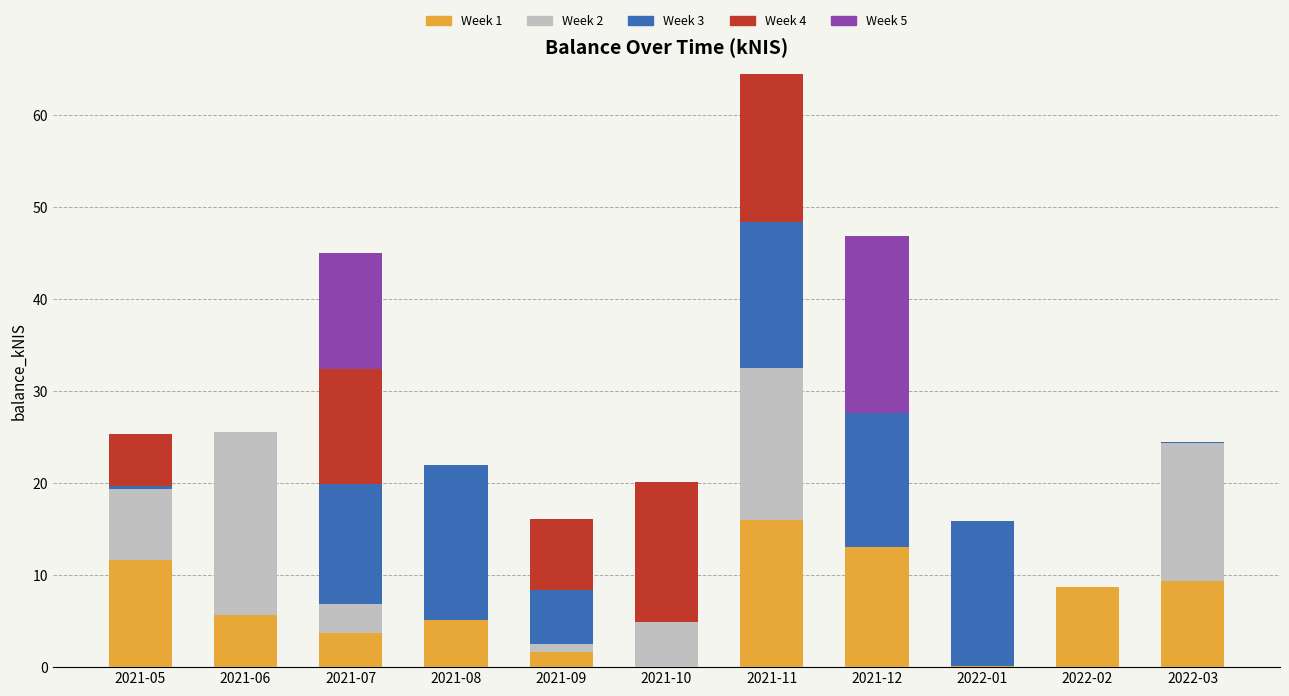

What is the total value across all series at 2021-11?

64.5